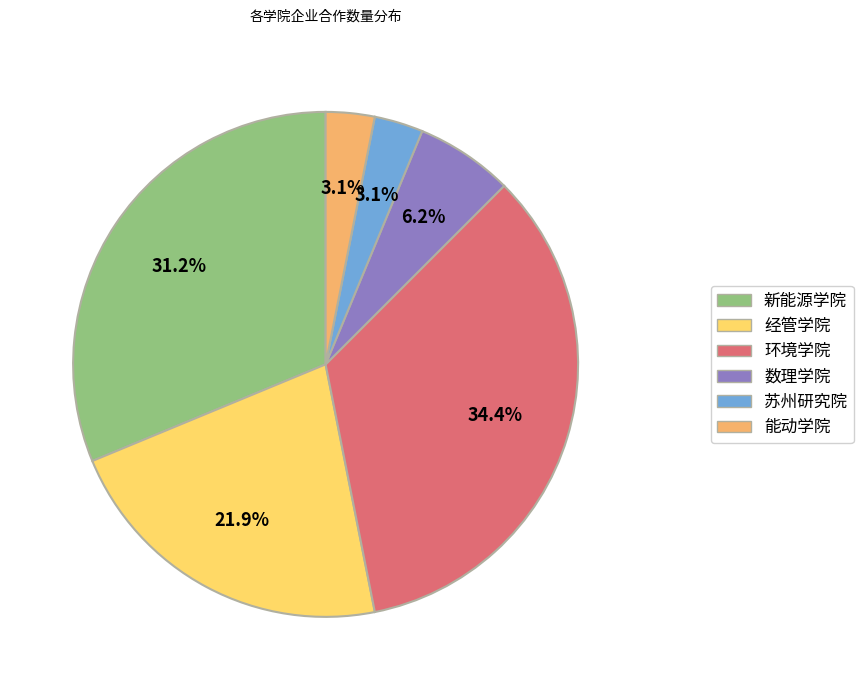

What is the ratio of the value at 数理学院 to the value at 能动学院?

2.0